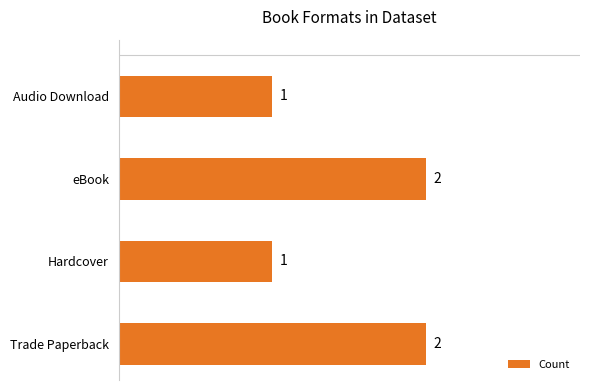

What is the sum of all values?

6